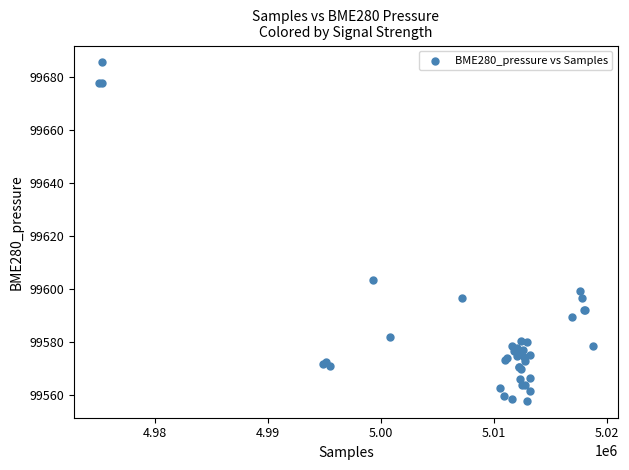

What Y value in the scatter plot is closest to 99621?

99603.3